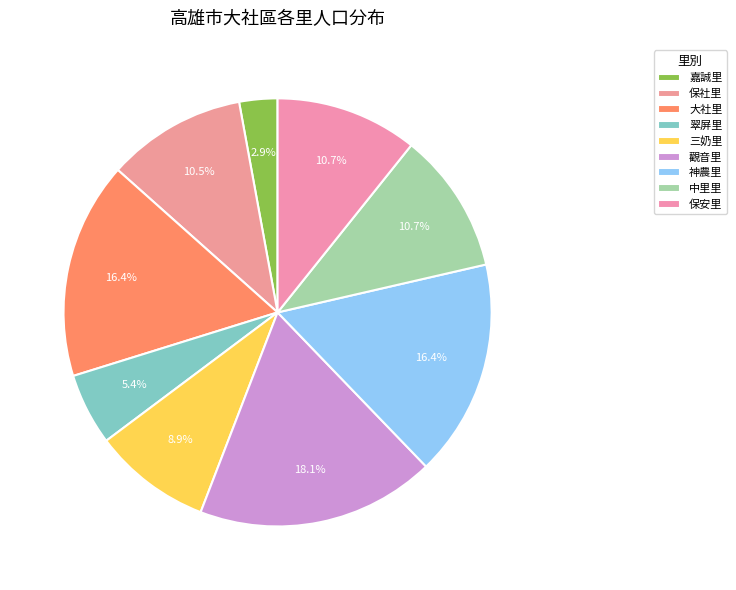

Do 大社里 and 翠屏里 together represent more than half of the pie?

No